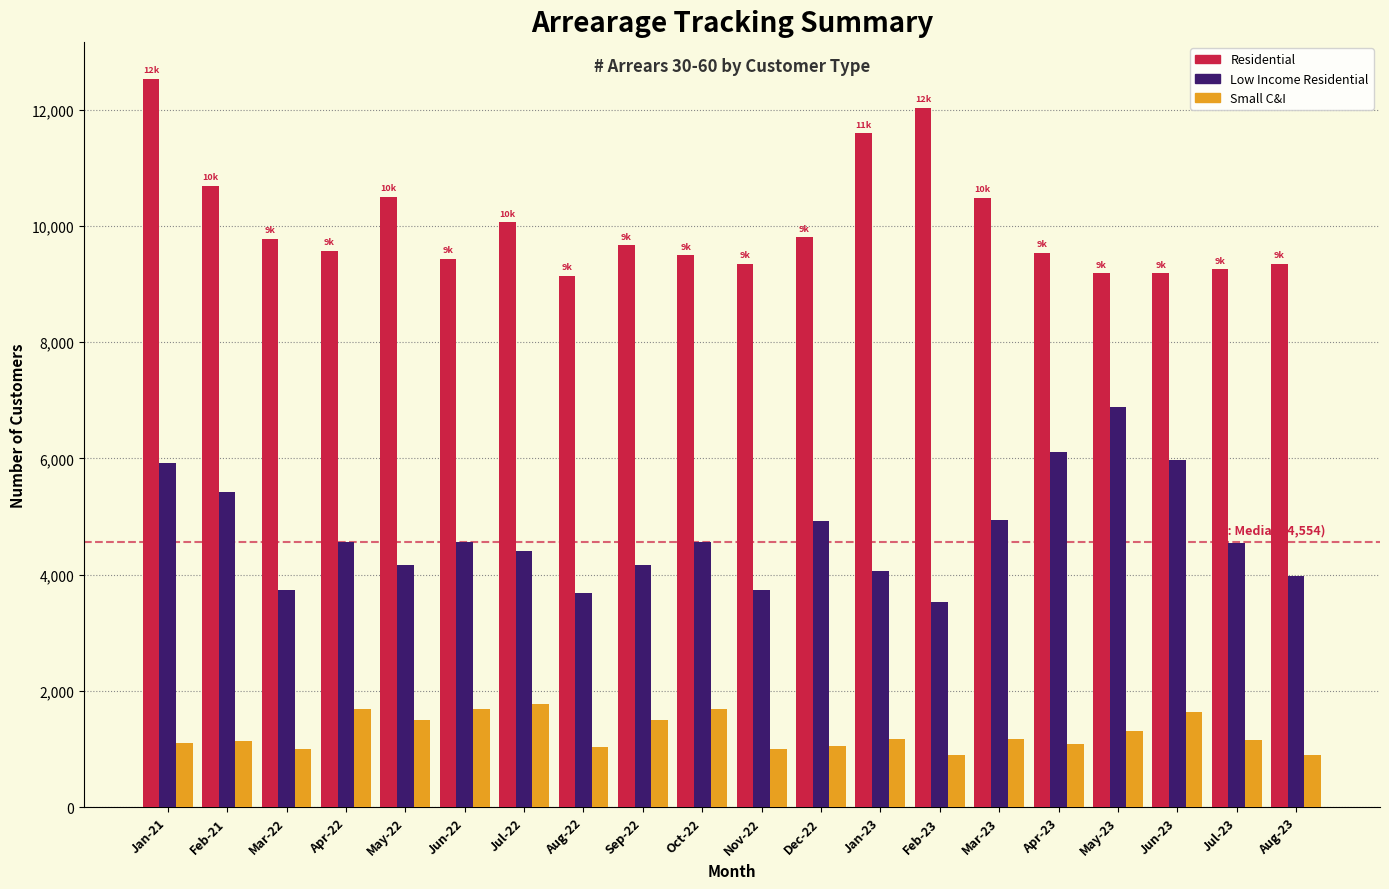

The value of Low Income Residential at Apr-22 is 8052. True or false?

False